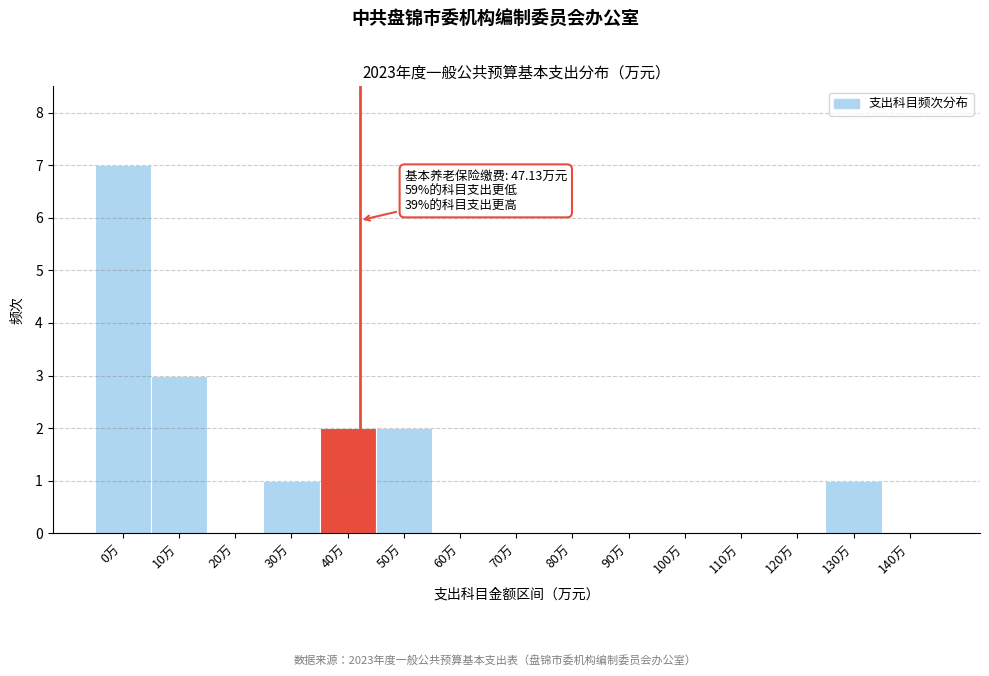

Reading left to right, what are all the values shown in this chart?

0万=7	10万=3	20万=0	30万=1	40万=2	50万=2	60万=0	70万=0	80万=0	90万=0	100万=0	110万=0	120万=0	130万=1	140万=0